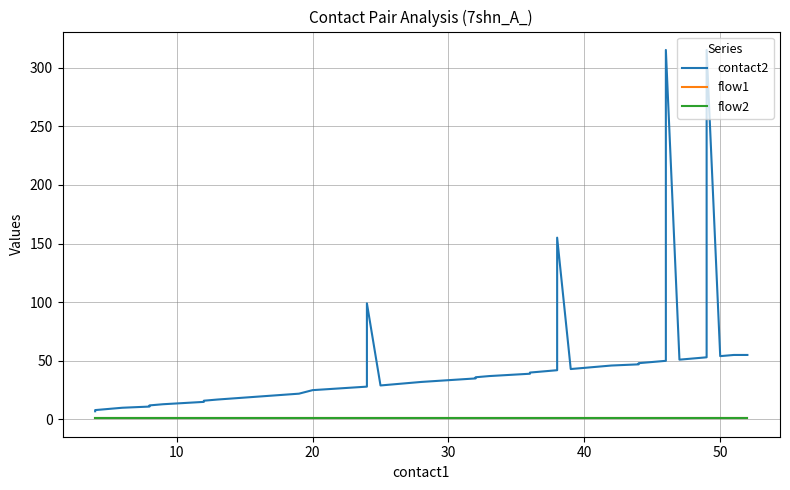

What are all the series names shown in the legend?

contact2, flow1, flow2